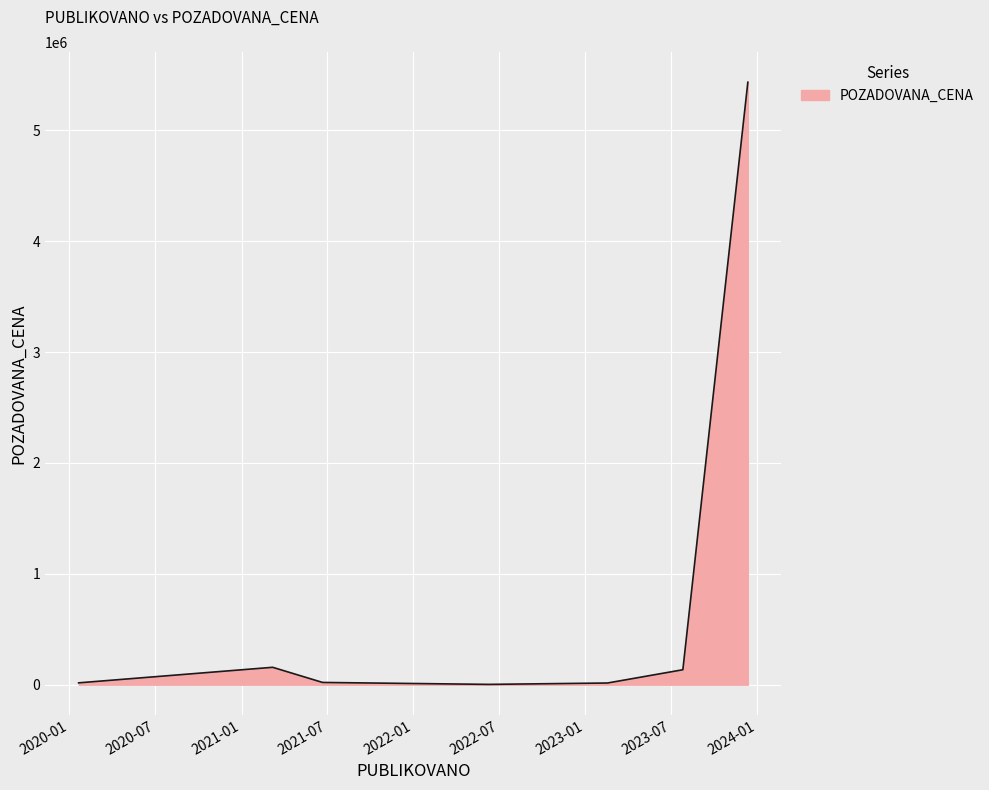

True or false: there are more than 2 points higher than both neighbors.

False